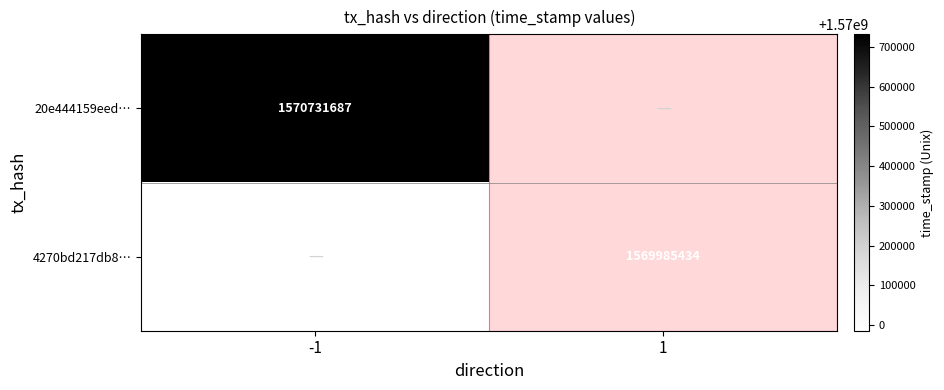

How many distinct data groups are displayed?

2